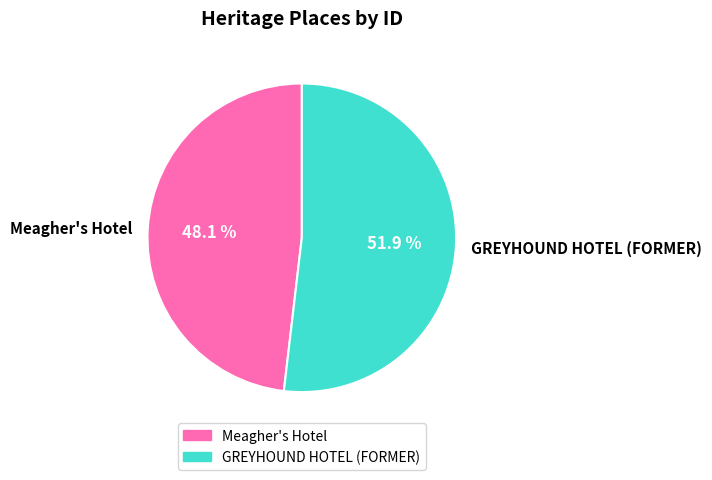

The GREYHOUND HOTEL (FORMER) slice represents 52% of the pie. True or false?

True